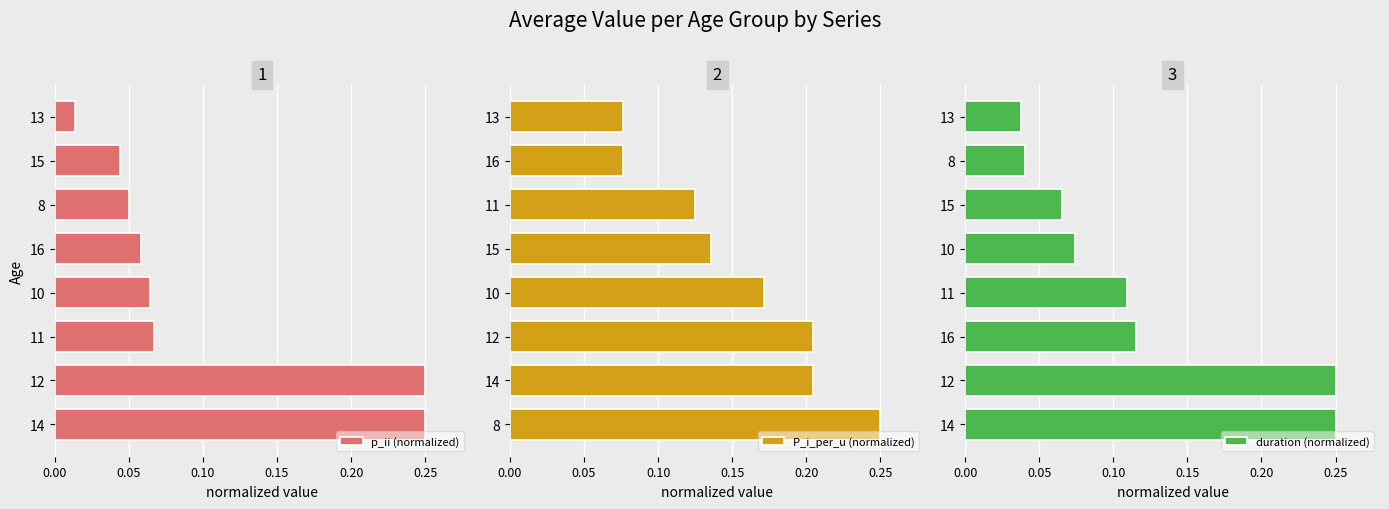

Rank the series by their maximum value, from lowest to highest.

p_ii (normalized), P_i_per_u (normalized), duration (normalized)